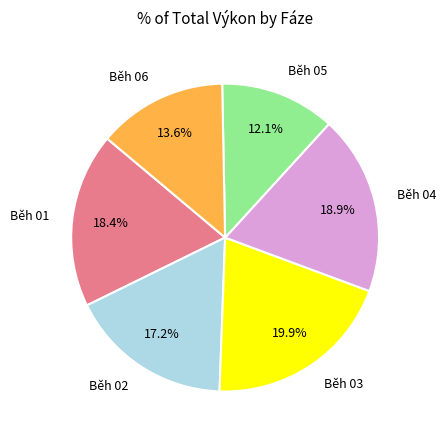

Which has a higher value, Běh 02 or Běh 05?

Běh 02